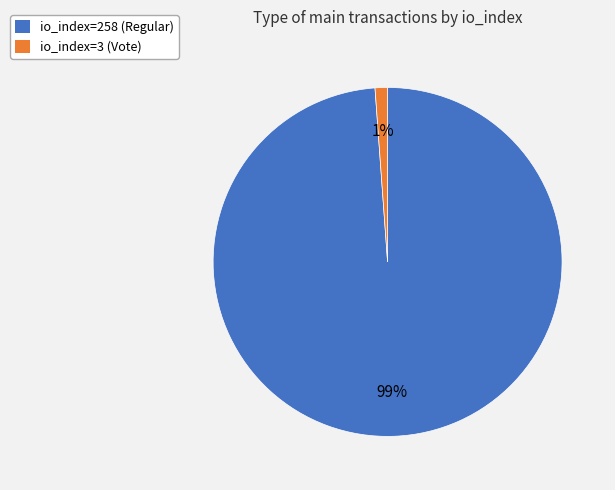

To the nearest percent, what is the combined percentage of io_index=3 (Vote) and io_index=258 (Regular)?

100%